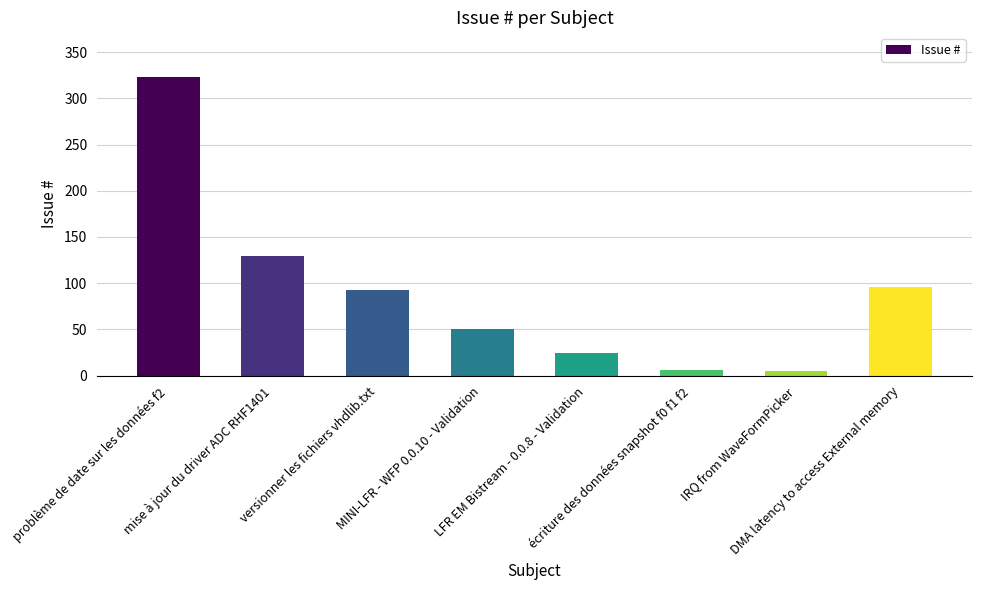

What is the average value?

91